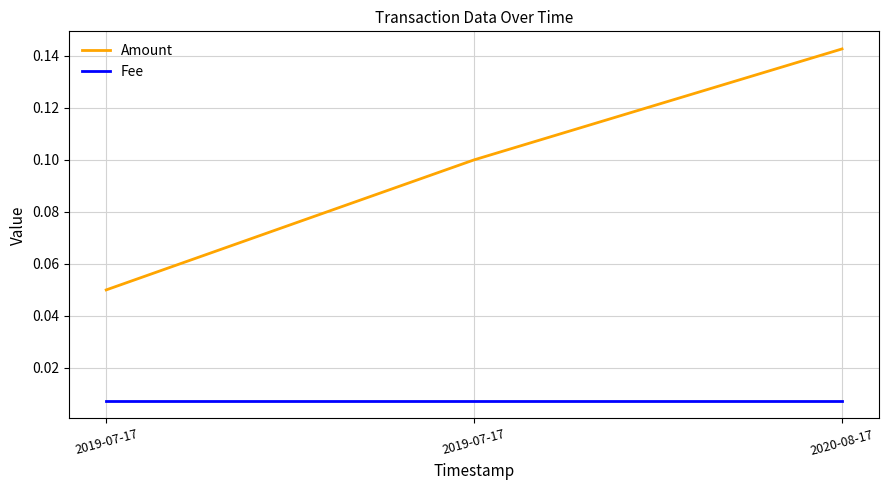

What are all the series names shown in the legend?

Amount, Fee